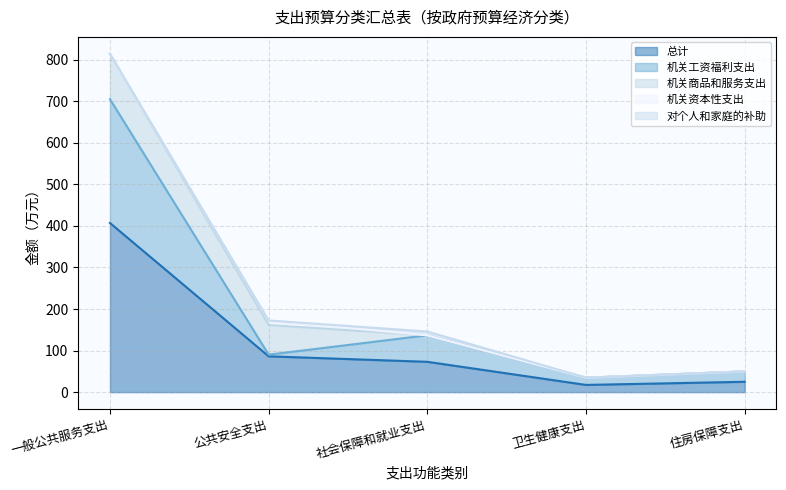

True or false: 总计 has a value of 24.9 at 住房保障支出.

True